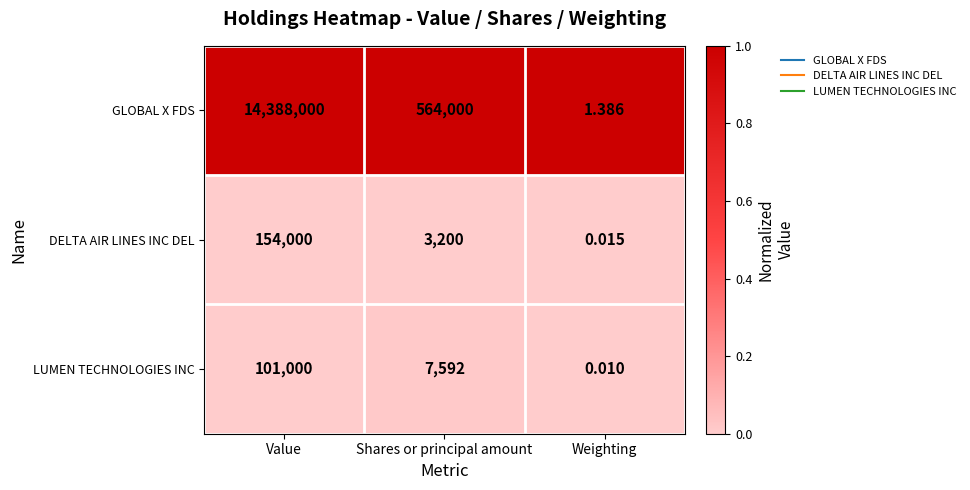

Between Value and Weighting, which series saw the biggest shift?

GLOBAL X FDS